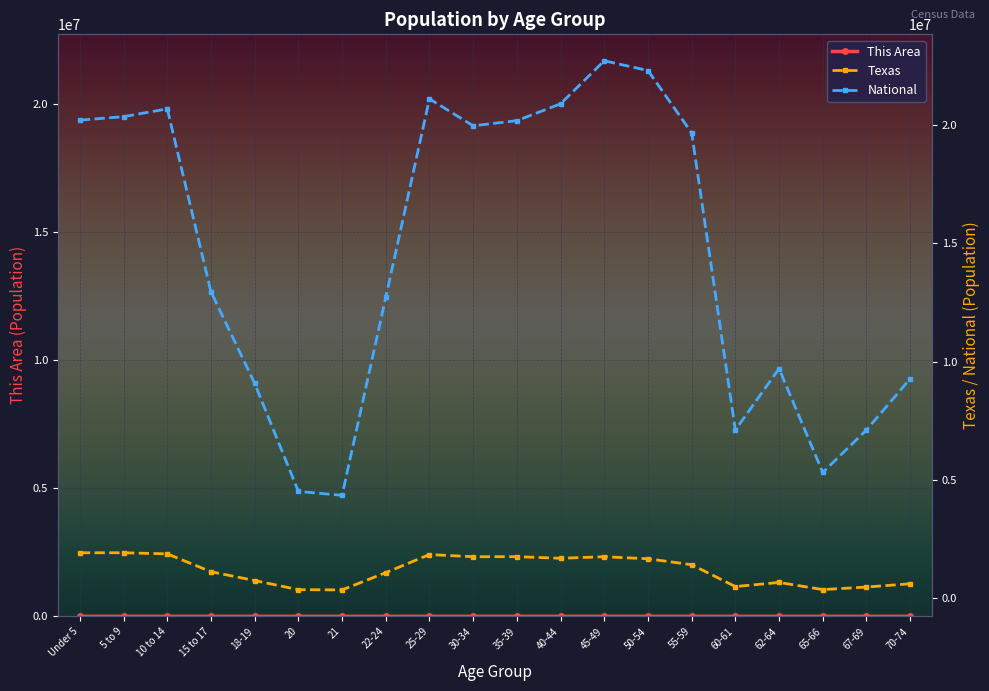

What is the average value of the Texas series?

1200797